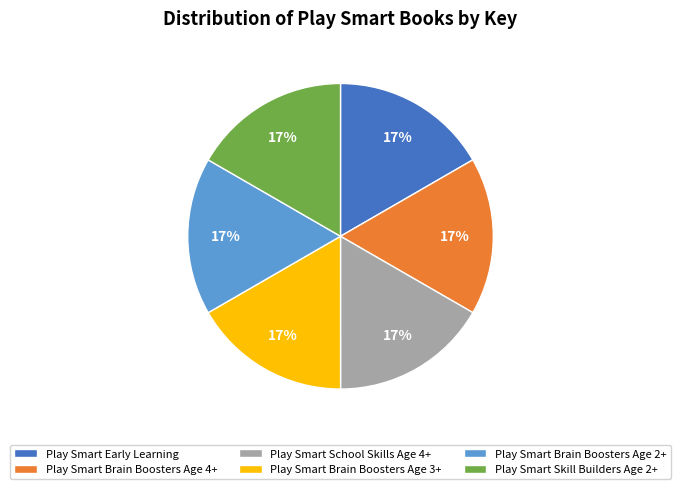

To the nearest percent, what is the average slice percentage?

17%